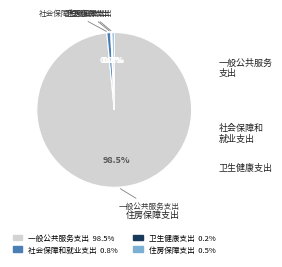

What is the ratio of the value at 一般公共服务支出 to the value at 社会保障和就业支出?

119.0